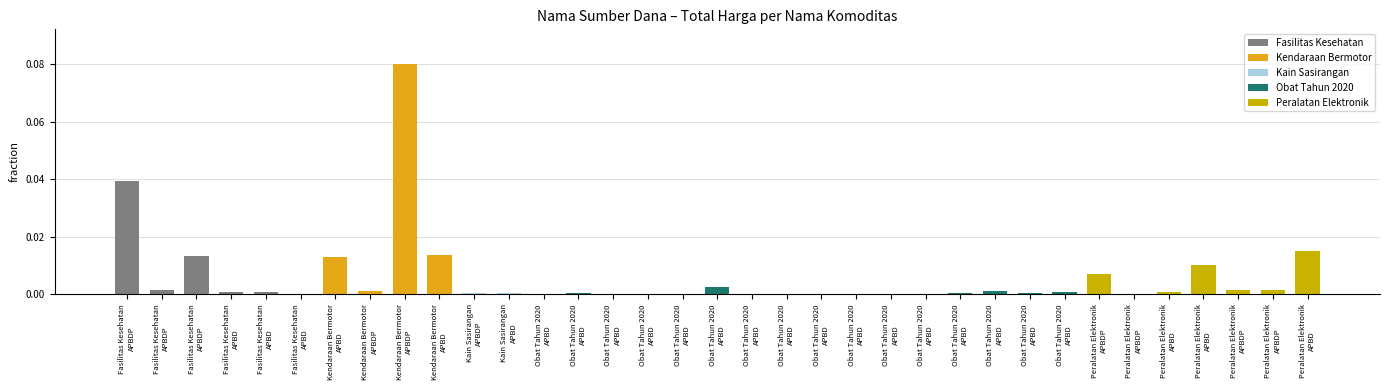

What is the maximum value shown in the chart?

2892122000